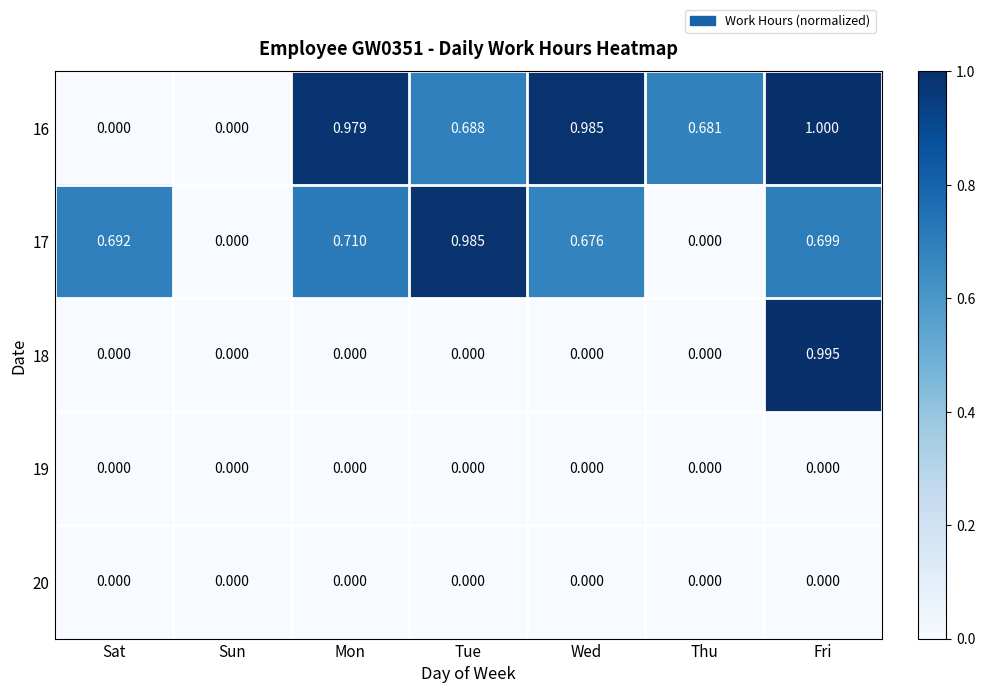

What is the greatest value displayed?

1.0